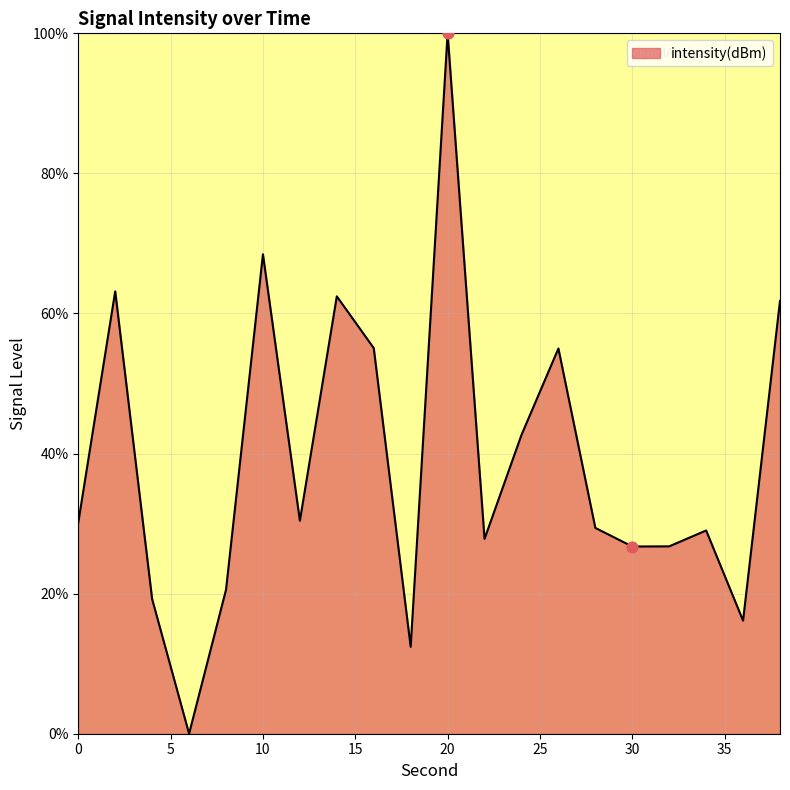

What is the greatest value displayed?

100.0